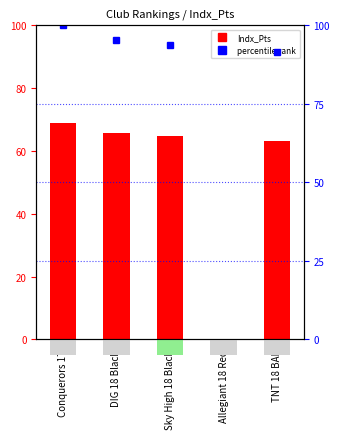

List the labels in order of value, smallest first.

Allegiant 18 Red, TNT 18 BAE, Sky High 18 Black, DIG 18 Black, Conquerors 17